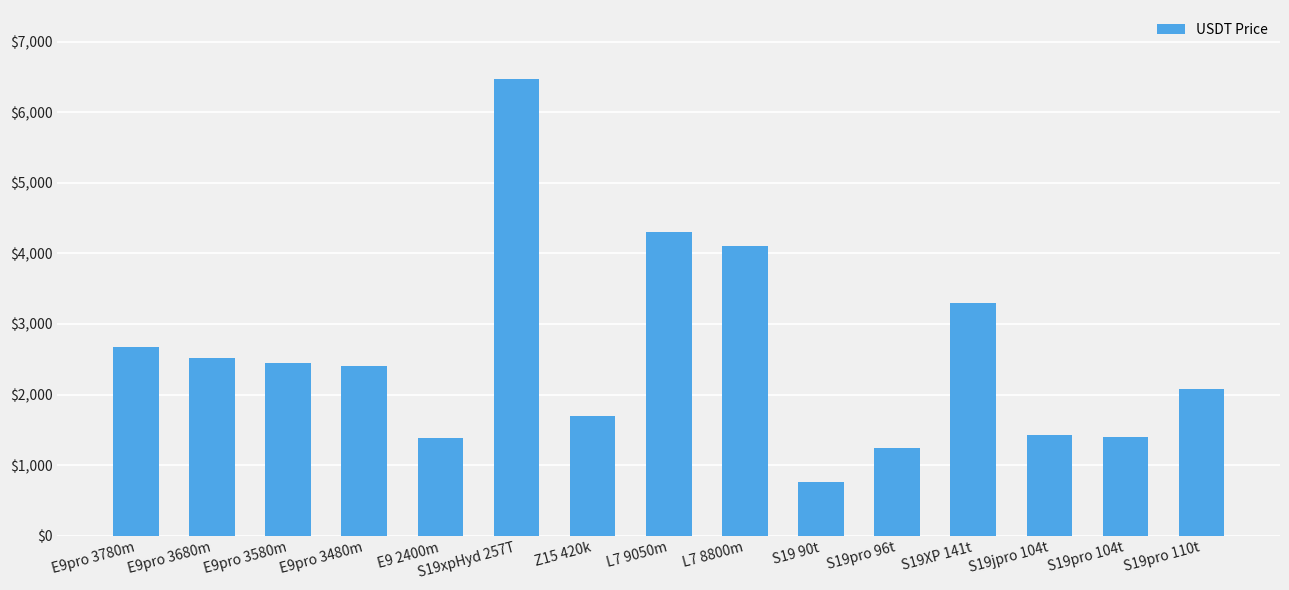

What is the change in value from Z15 420k to S19pro 96t?

-450